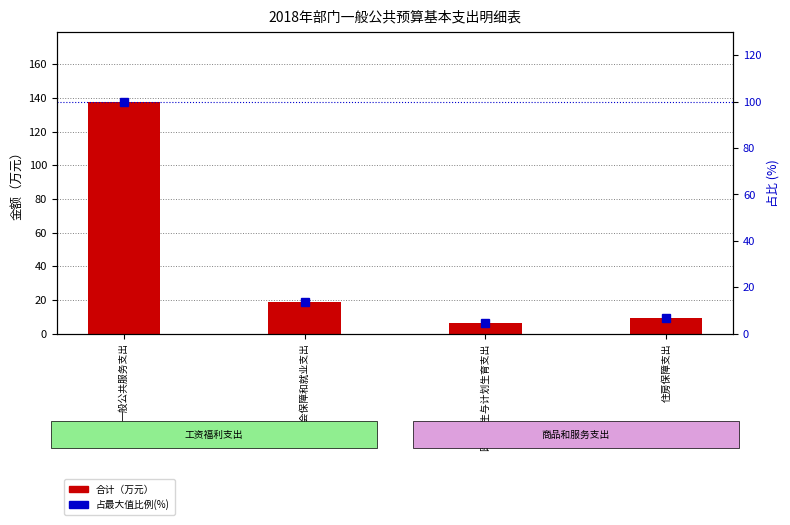

Which series has the widest spread of values?

合计